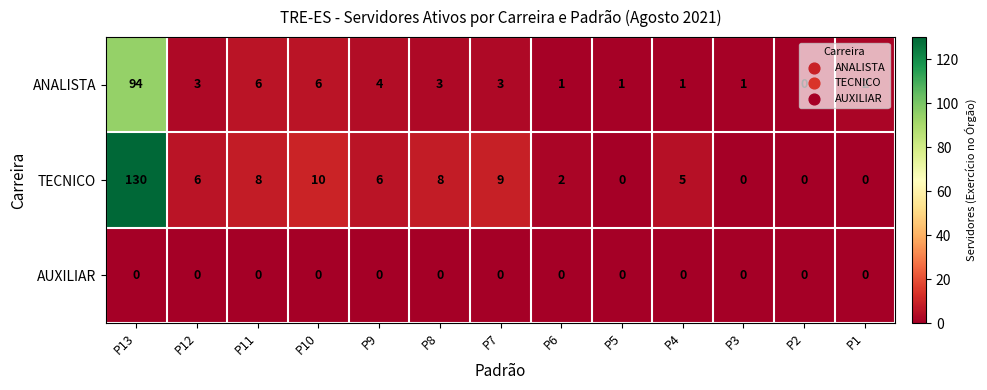

True or false: ANALISTA has a value of 0 at P3.

False